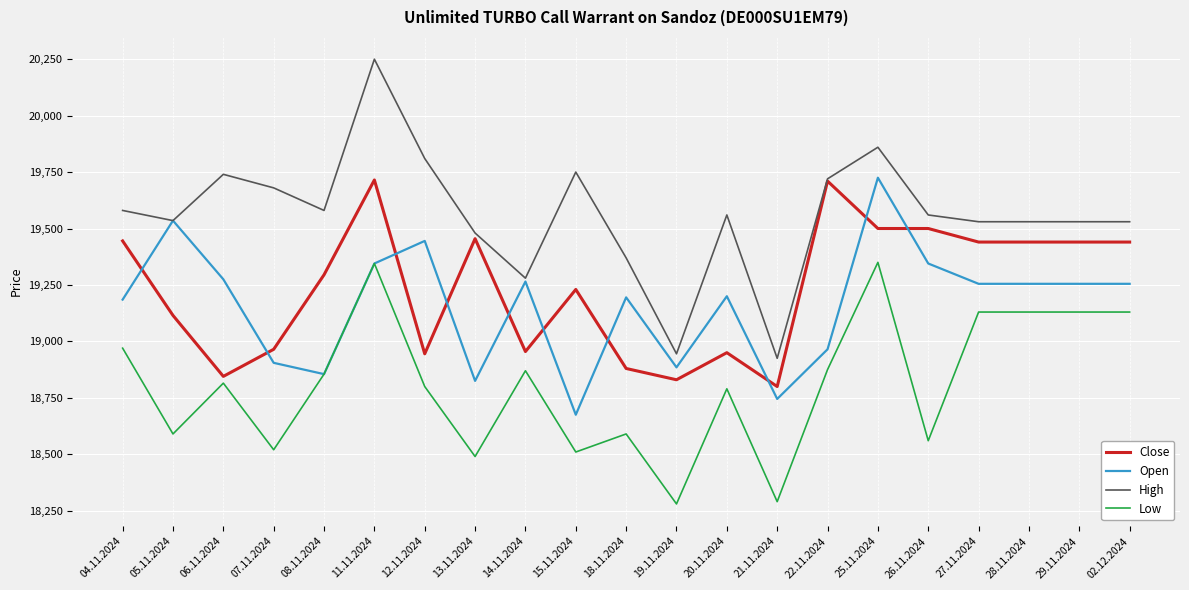

What is the difference between the highest and lowest values at 18.11.2024?

780